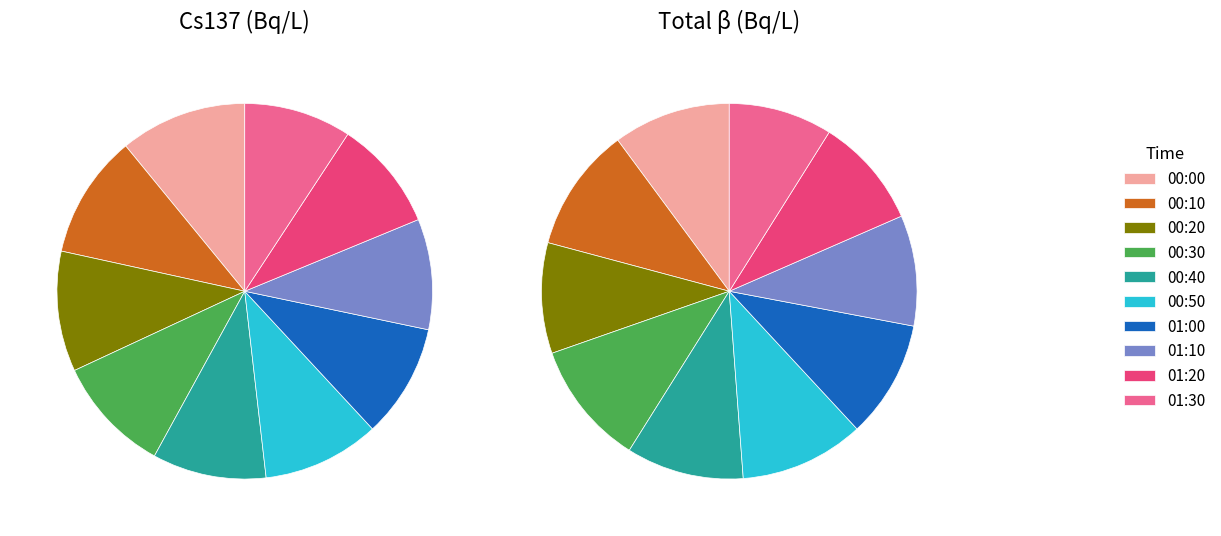

To the nearest percent, what is the difference between the 3 and 0 slice percentages?

1%